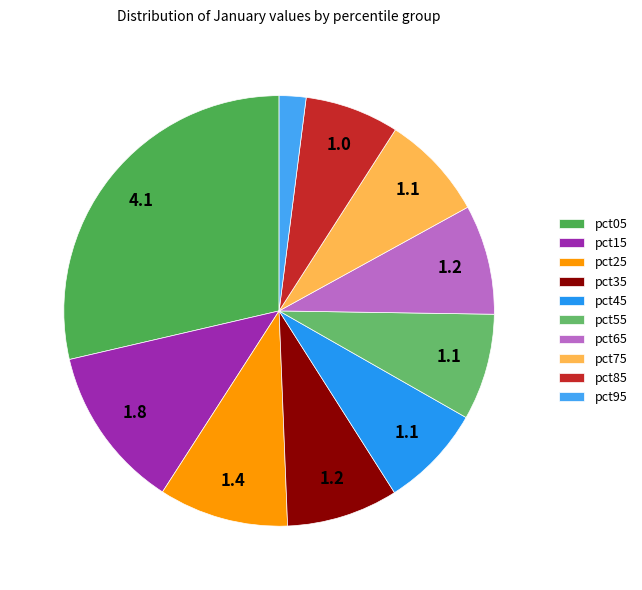

To the nearest percent, what is the combined percentage of pct85 and pct25?

17%